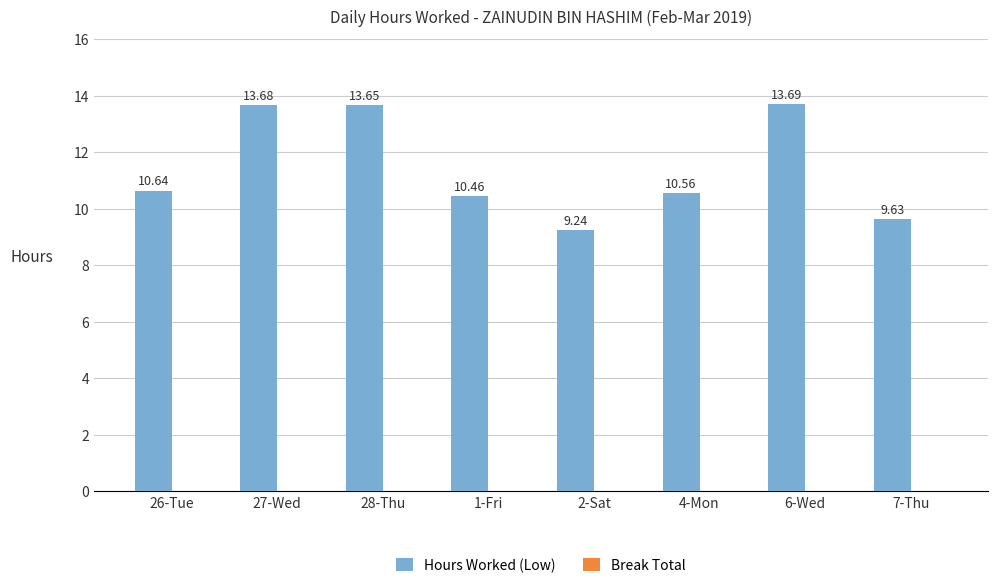

Count the number of data series in this chart.

1